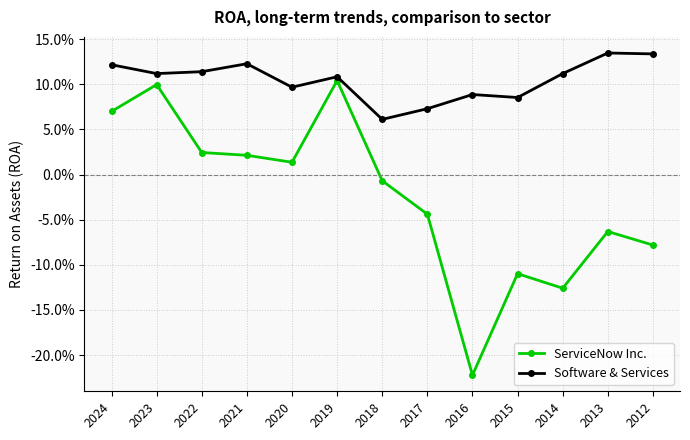

Does the chart have visible grid lines?

Yes